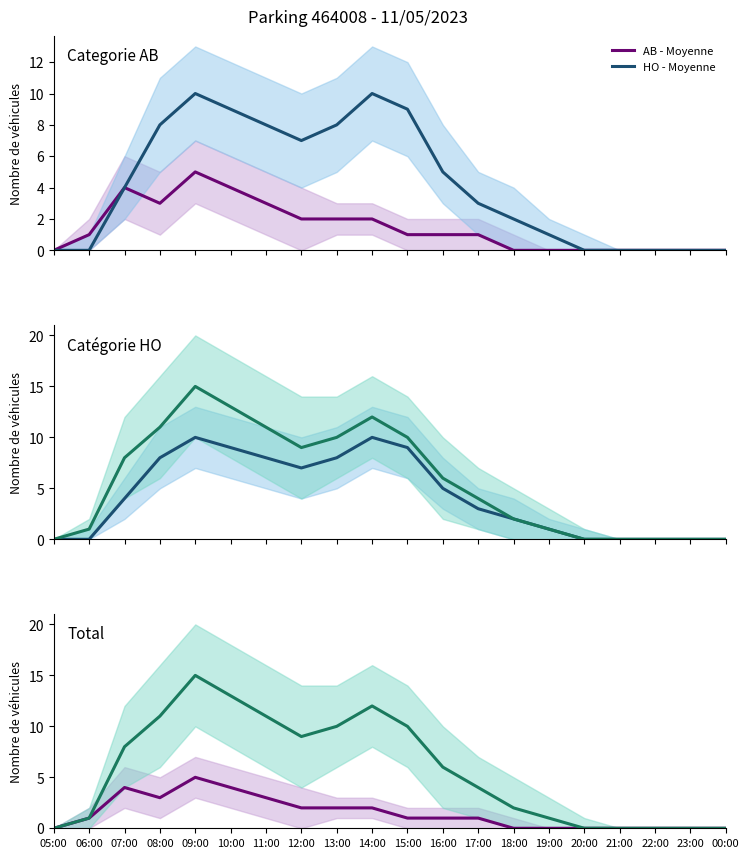

What is the label of the 4th point from the left?

08:00